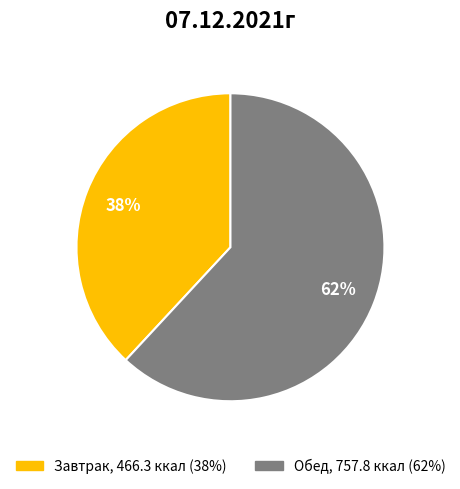

Is the sum of Завтрак and Обед greater than half?

Yes